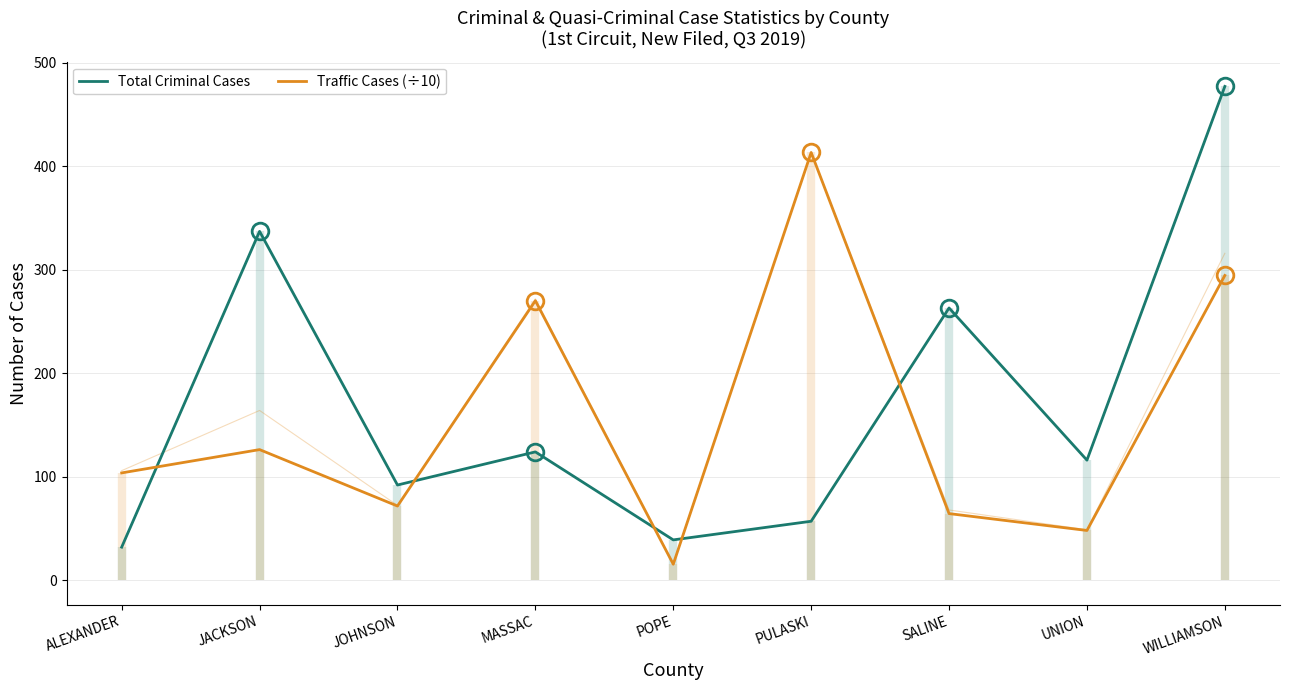

Reading left to right, extract all data points from this chart.

Total Criminal Cases: 32.0	337.0	92.0	124.0	39.0	57.0	263.0	116.0	477.0
Traffic Cases (÷10): 103.7	126.2	71.7	270.0	15.5	413.2	64.4	48.1	294.4